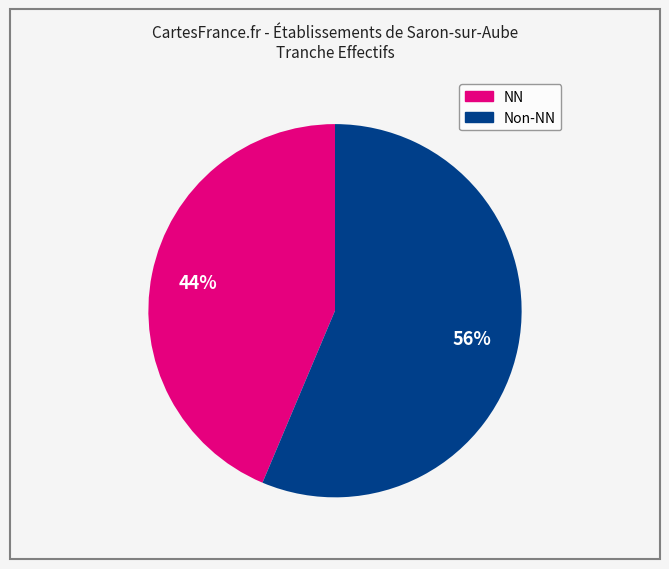

Is there any slice that represents more than half of the pie?

Yes